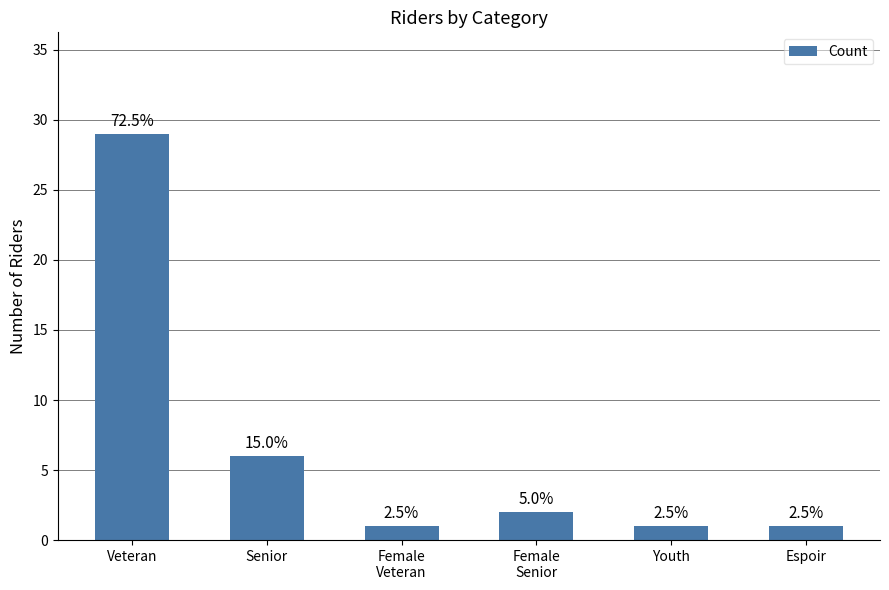

Reading left to right, extract all data points from this chart.

Veteran=29	Senior=6	Female
Veteran=1	Female
Senior=2	Youth=1	Espoir=1